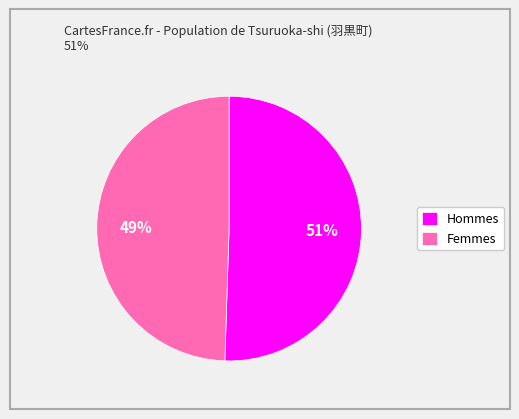

Which slice represents more than half of the pie?

Hommes